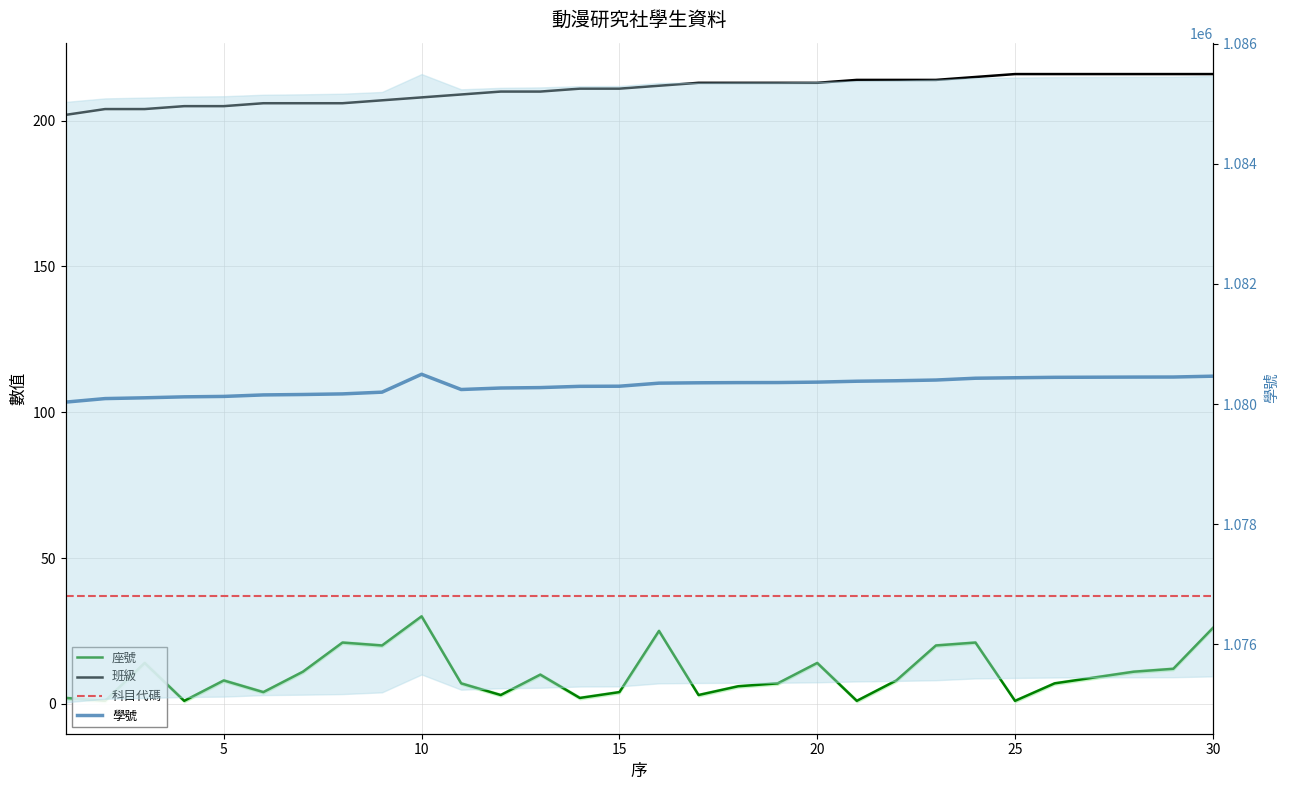

True or false: 班級 has more than 1 interior local peaks.

False